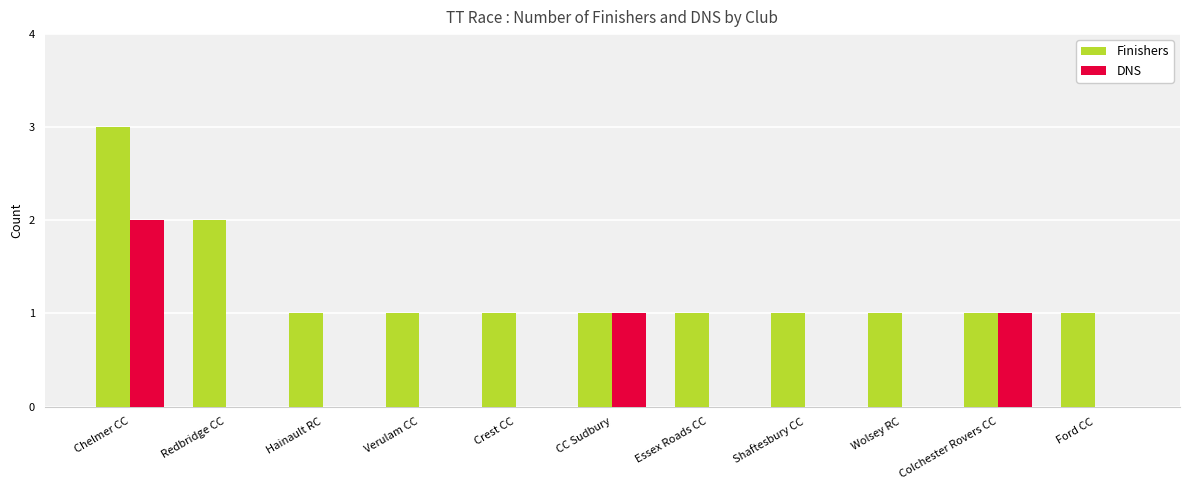

What are all the series names shown in the legend?

Finishers, DNS